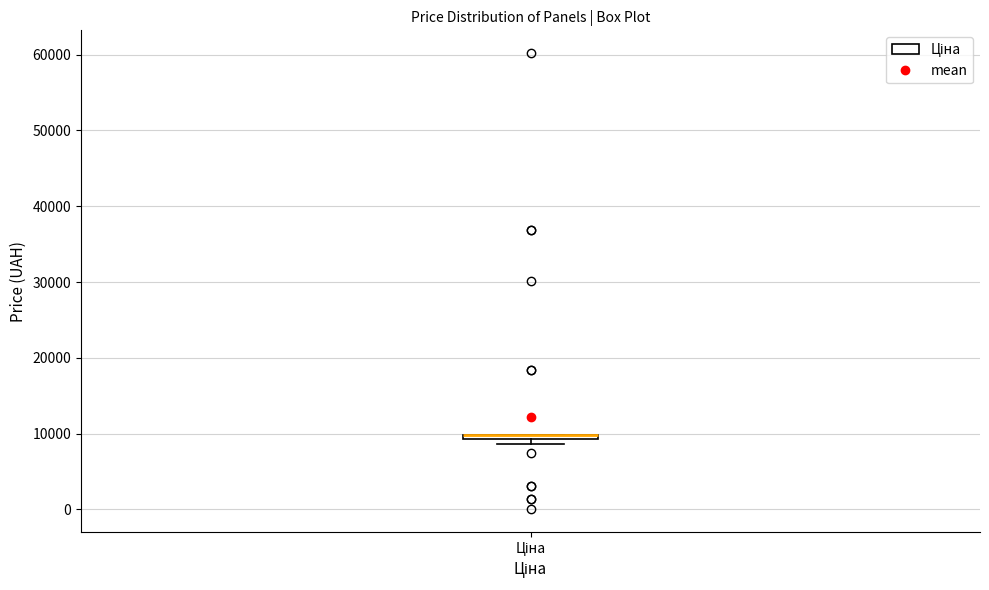

Where is the lower edge of the box for Ціна on the y-axis? The values are not printed on the chart, so give them approximately, as read against the axis.

9000